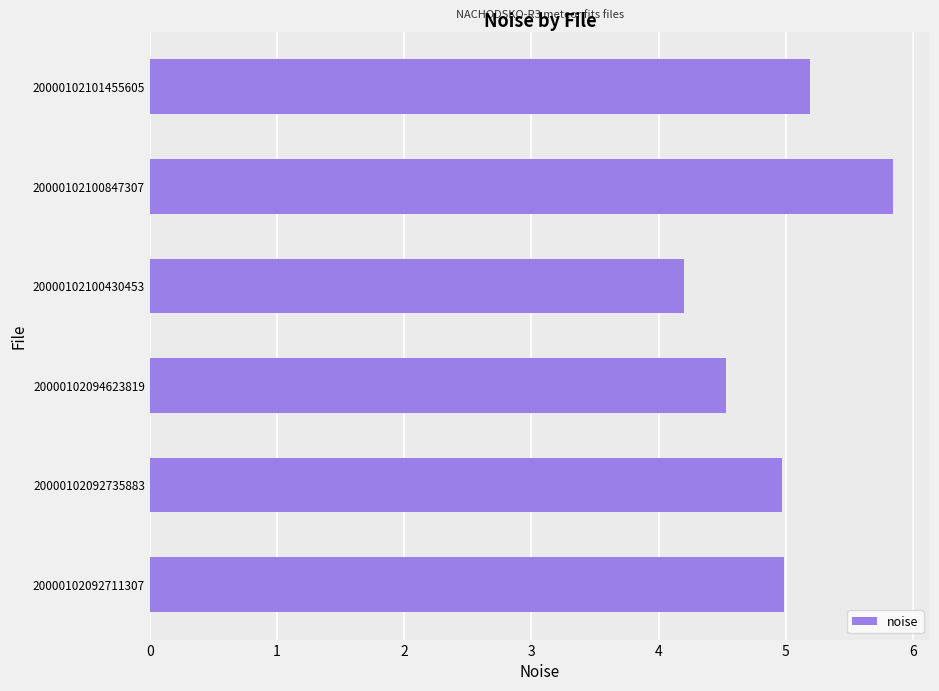

What is the maximum value shown in the chart?

5.8